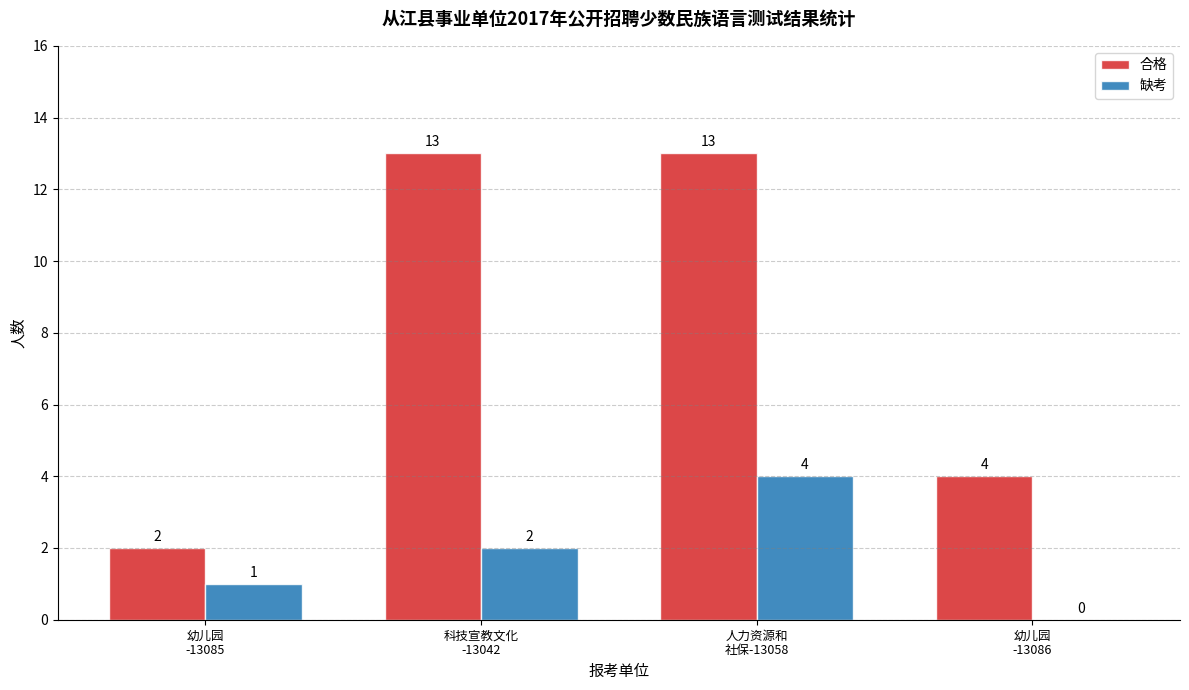

Which series has the largest total across all categories?

合格